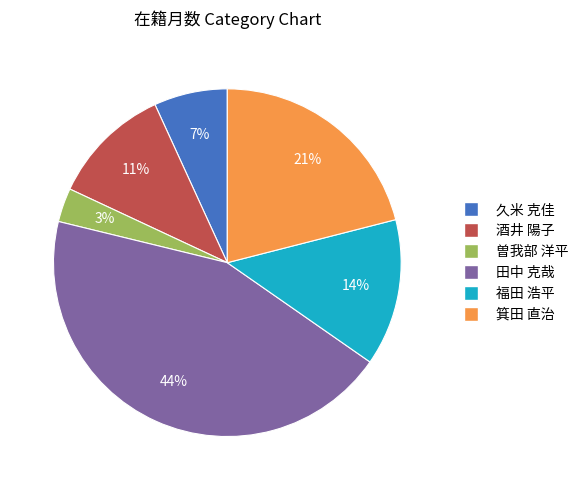

Do 箕田 直治 and 田中 克哉 together represent more than half of the pie?

Yes